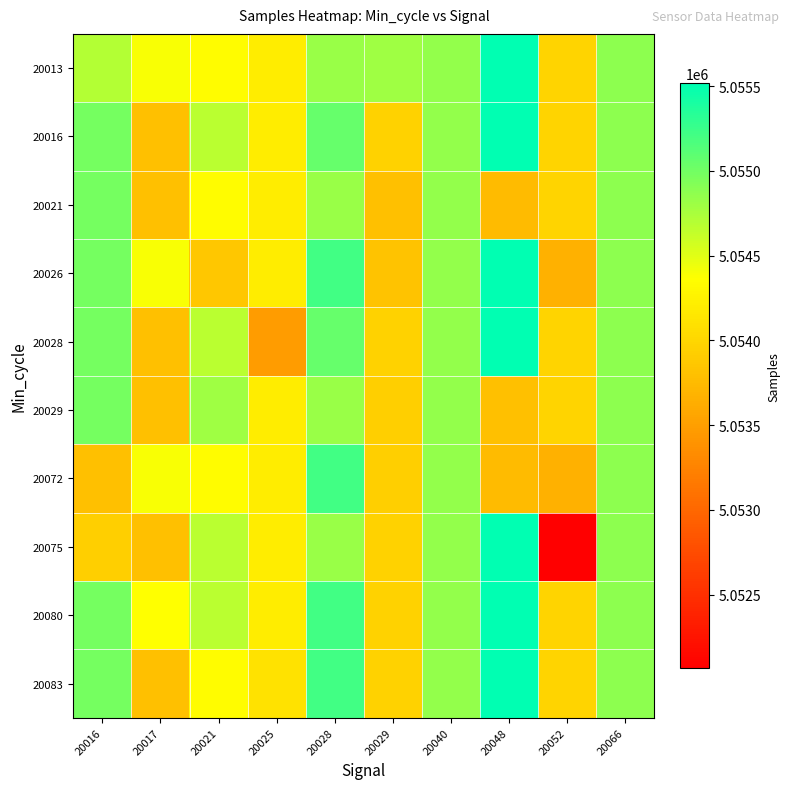

At how many categories does at least one series exceed 5055475?

1